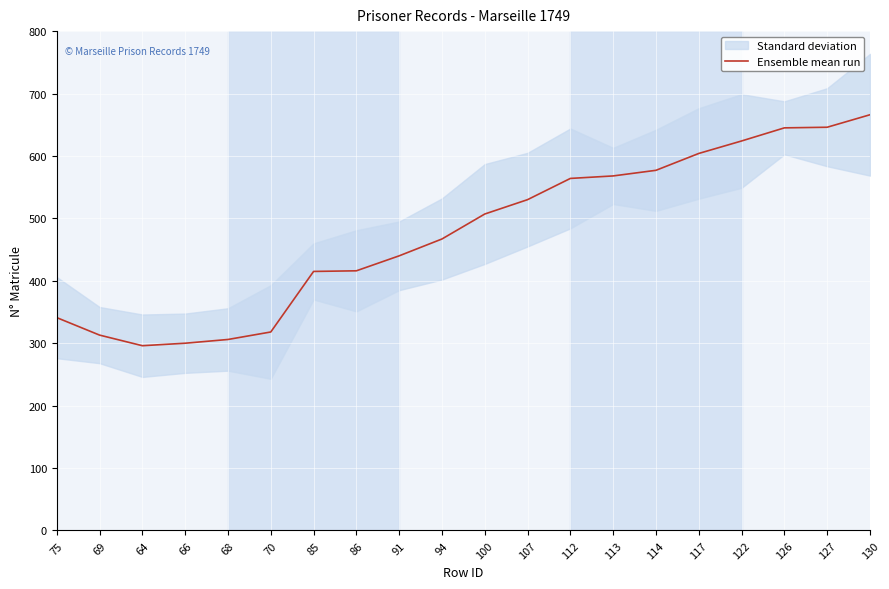

What is the highest value of the Ensemble mean run series?

666